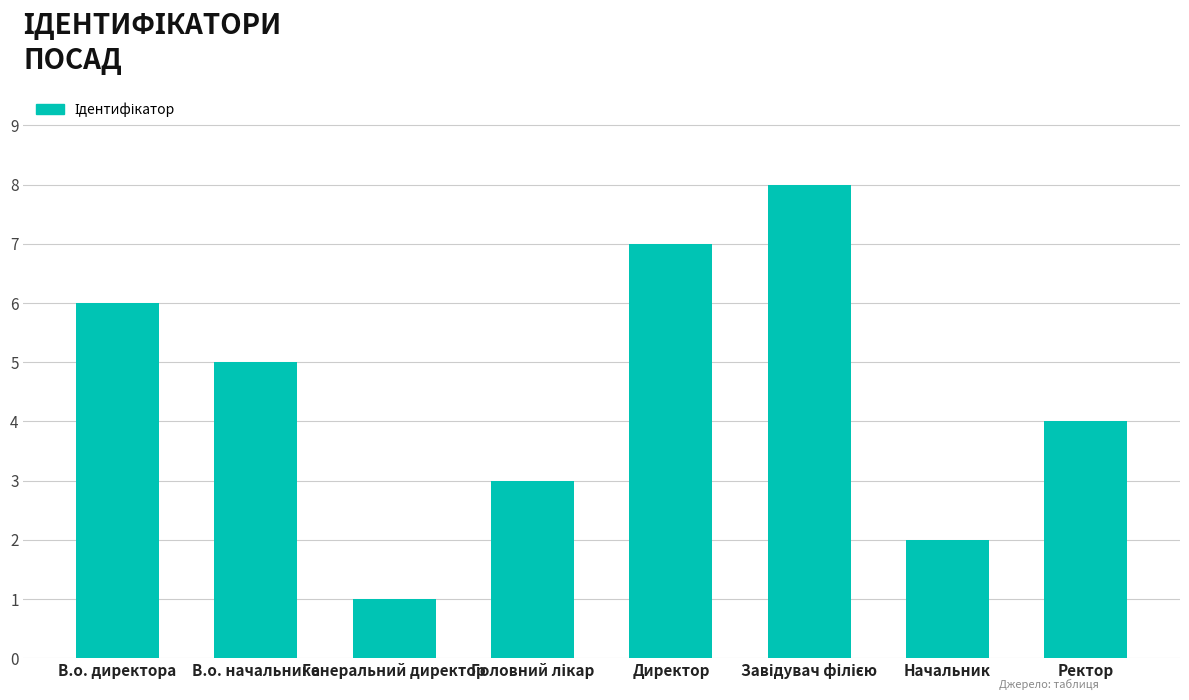

The value at В.о. директора is 10. True or false?

False